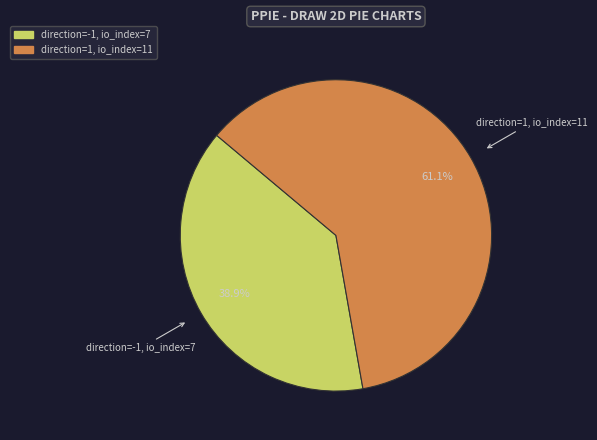

Is direction=-1, io_index=7 the majority of the pie?

No